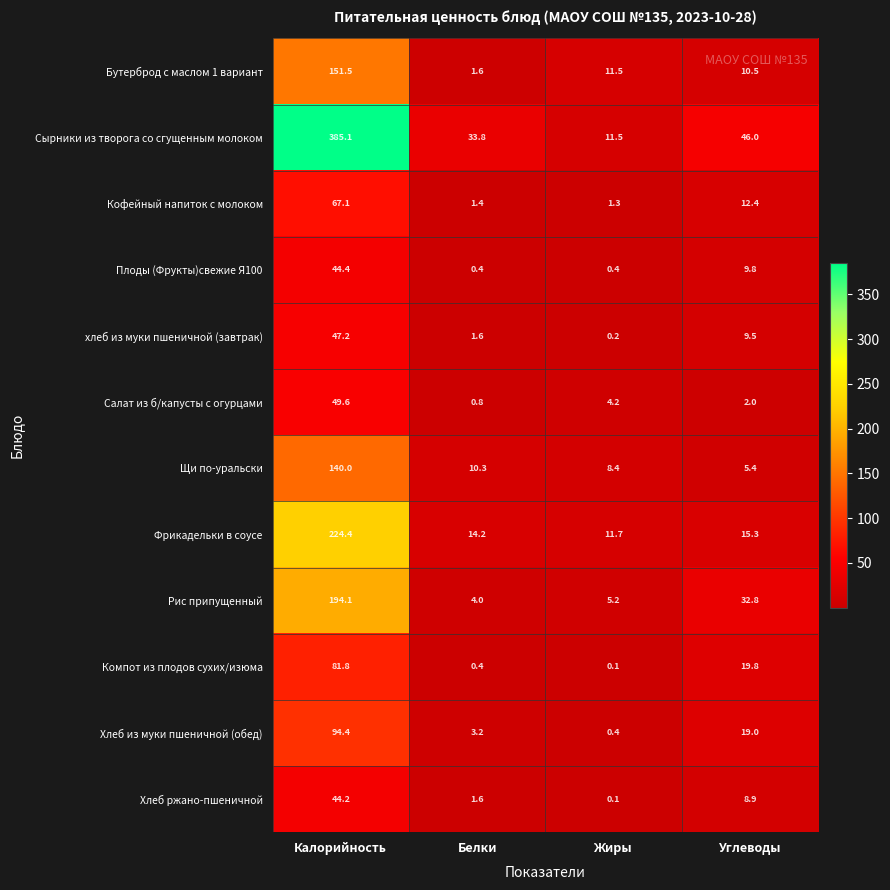

How many categories are shown in the chart?

4